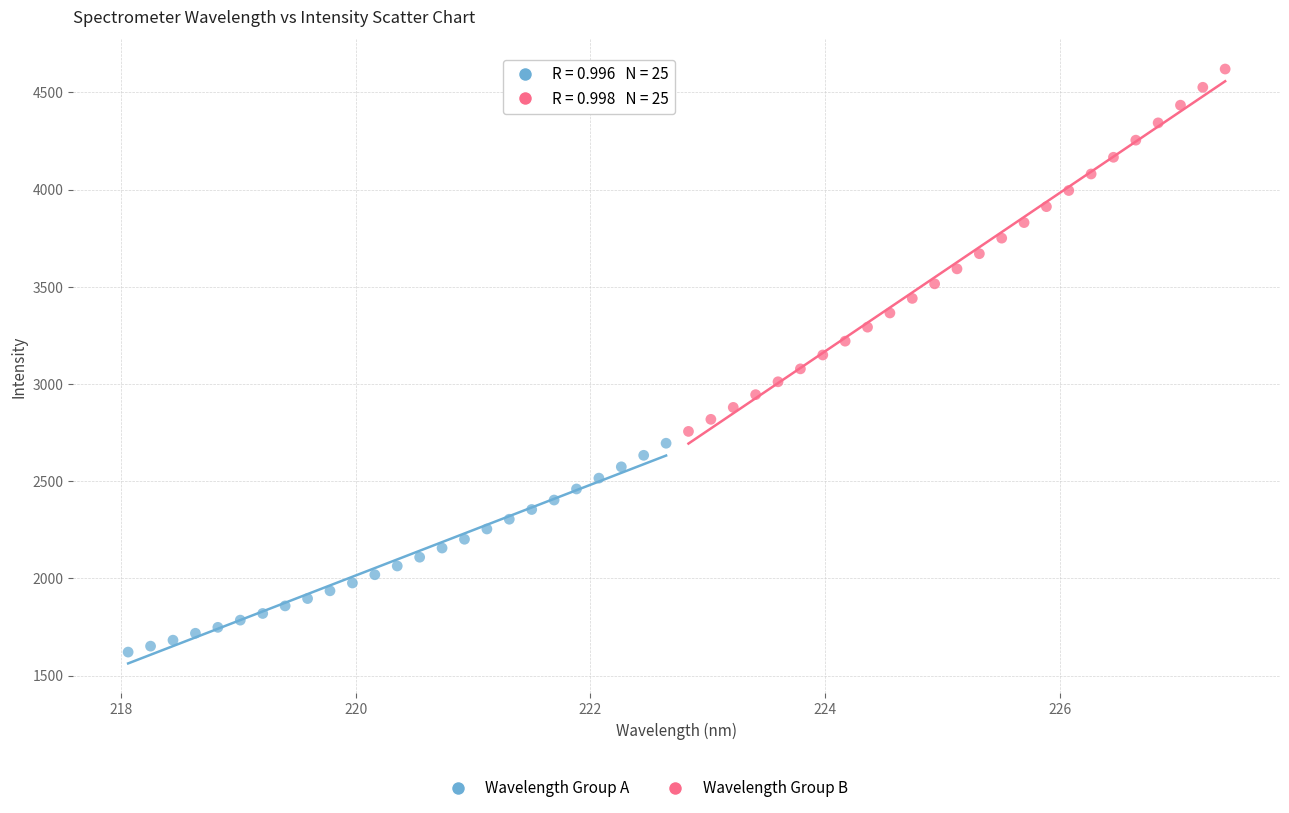

Which series has the largest Y range (max minus min)?

Wavelength Group B